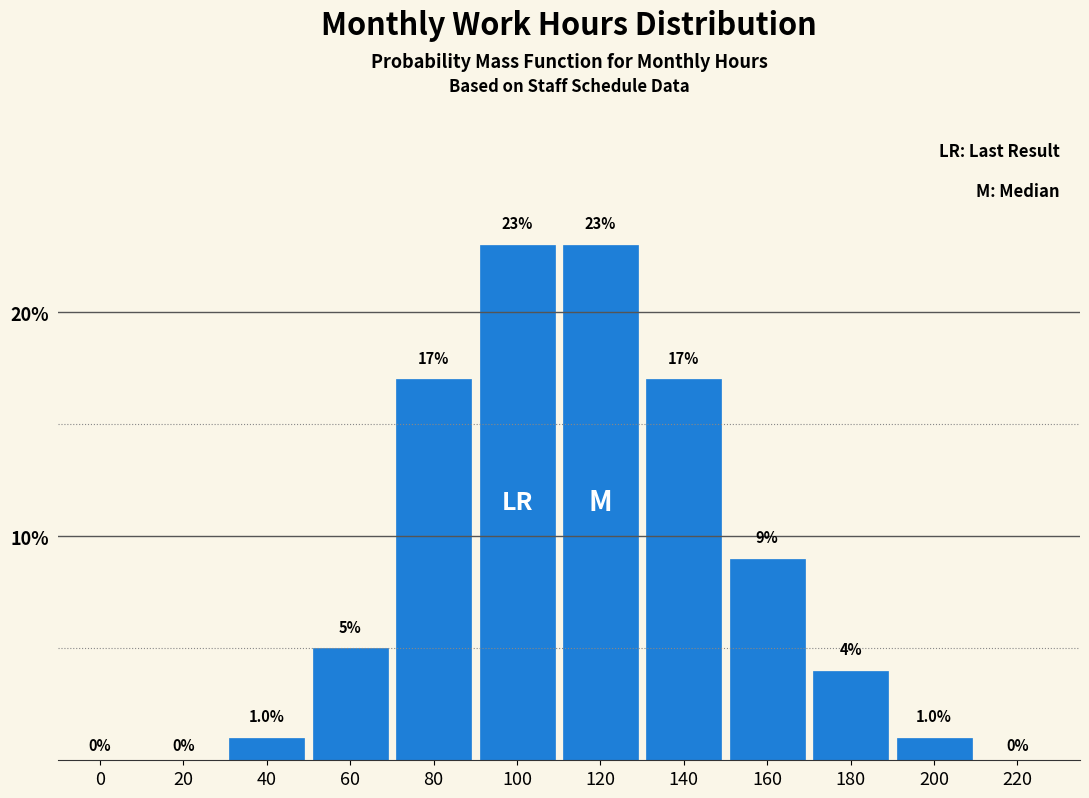

Reading right to left, list all the values displayed in this chart.

220=0	200=1	180=4	160=9	140=17	120=23	100=23	80=17	60=5	40=1	20=0	0=0